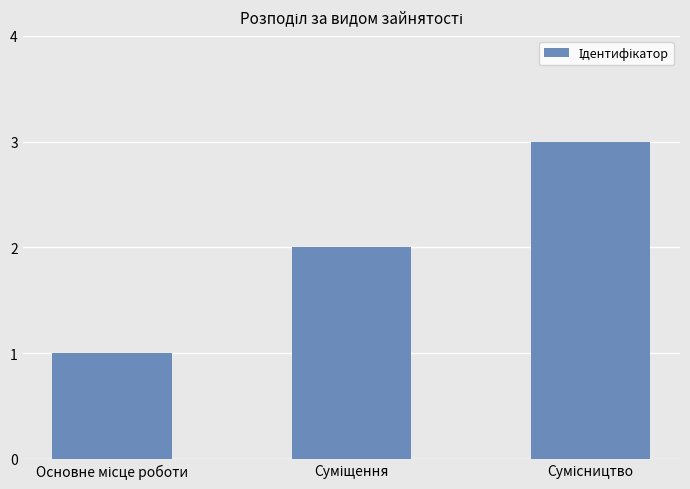

What is the sum of all values?

6